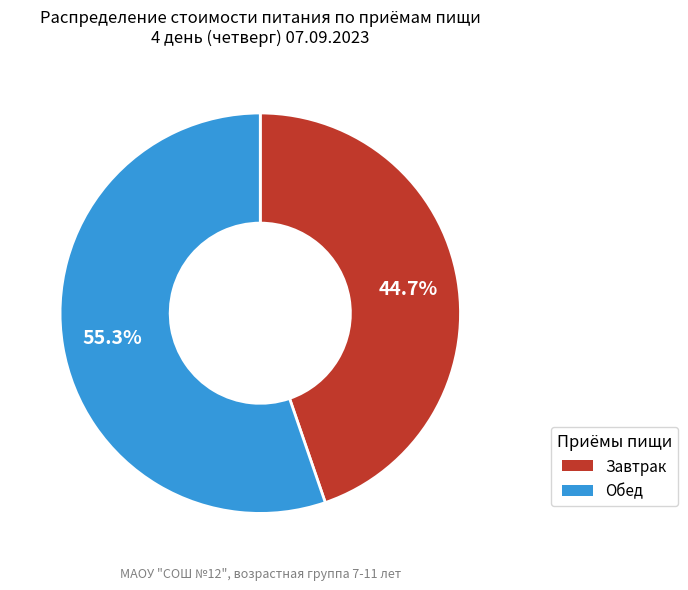

What percentage is the Завтрак slice, to the nearest percent?

45%